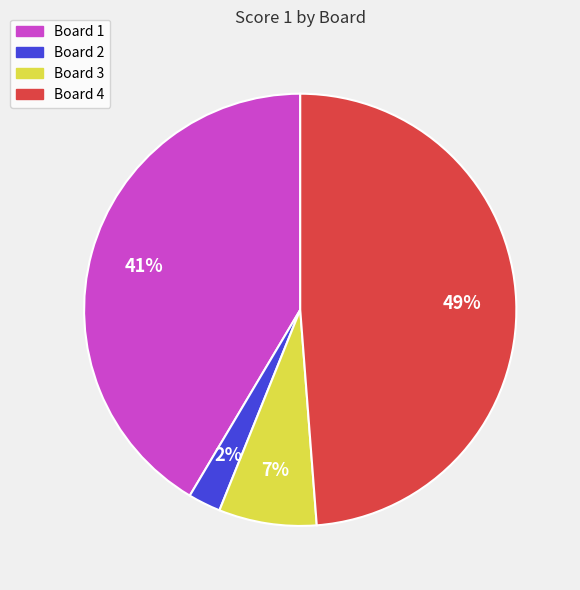

Count the number of slices in the pie.

4